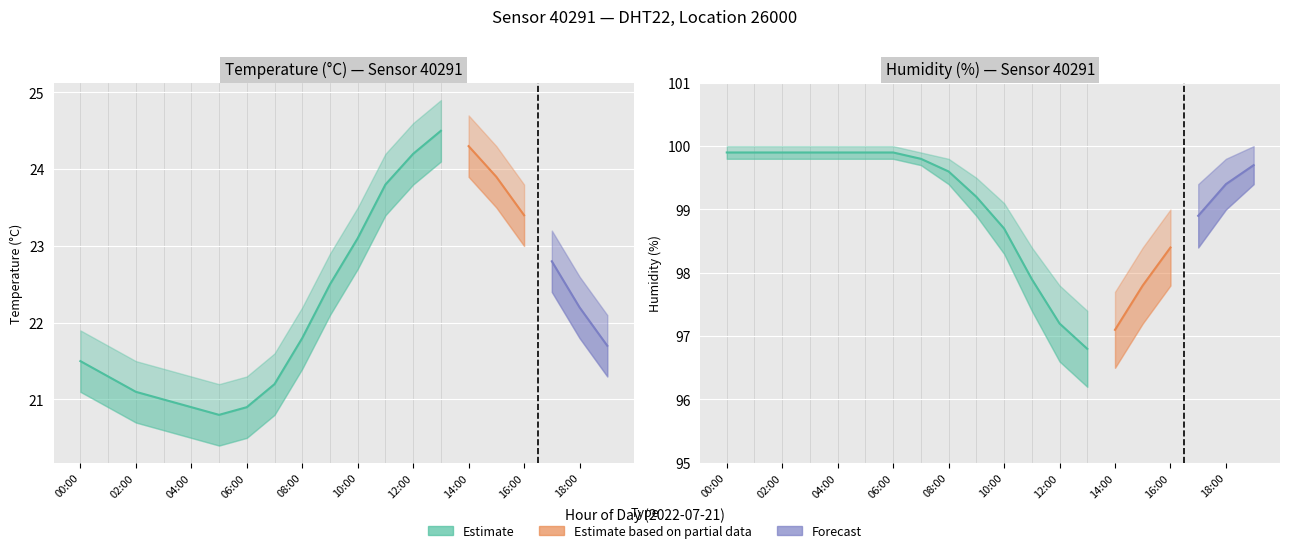

What is the value of the humidity_lower point at the 13th from the left?

96.6